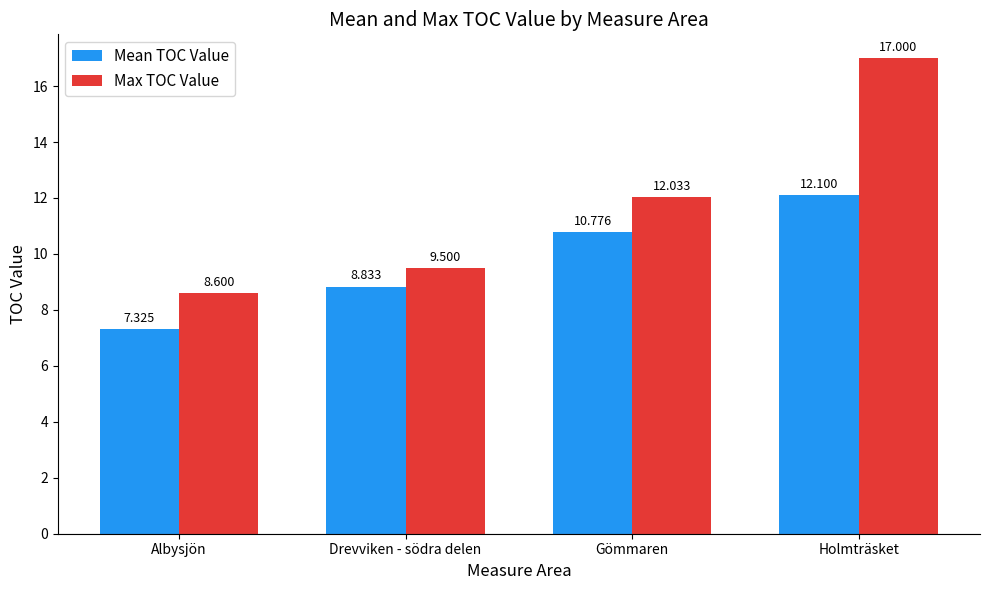

Which series has the largest range (max minus min)?

Max TOC Value